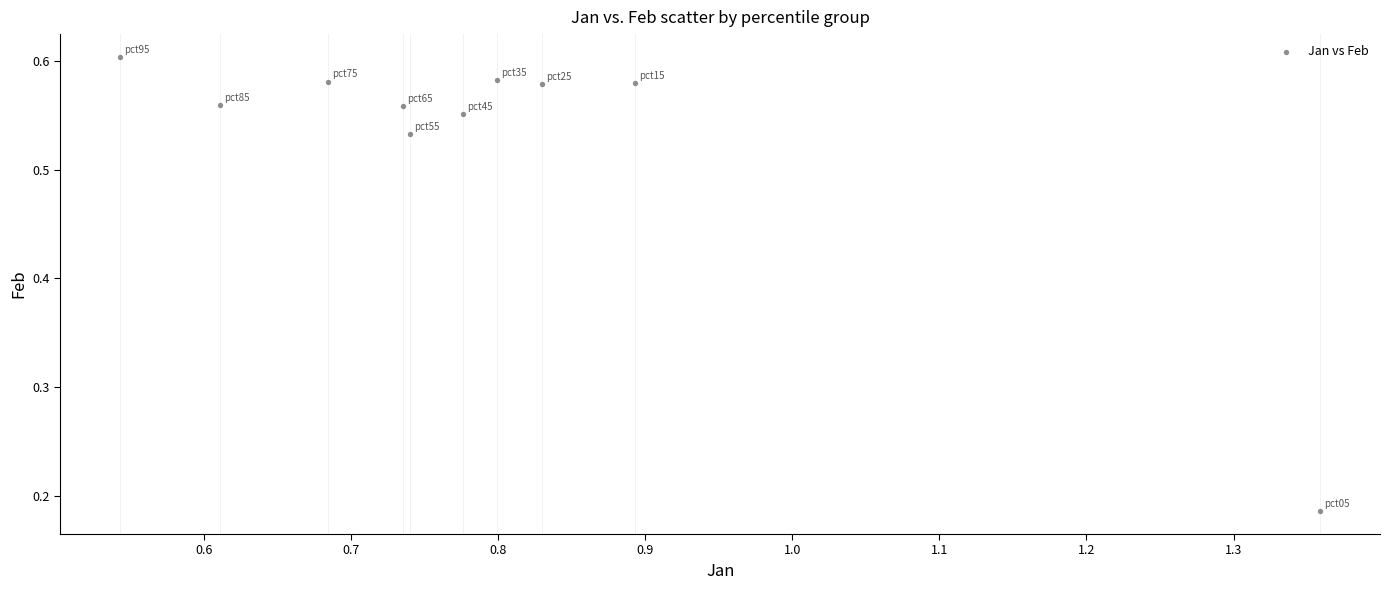

What is the range of Y values (max minus min)?

0.4